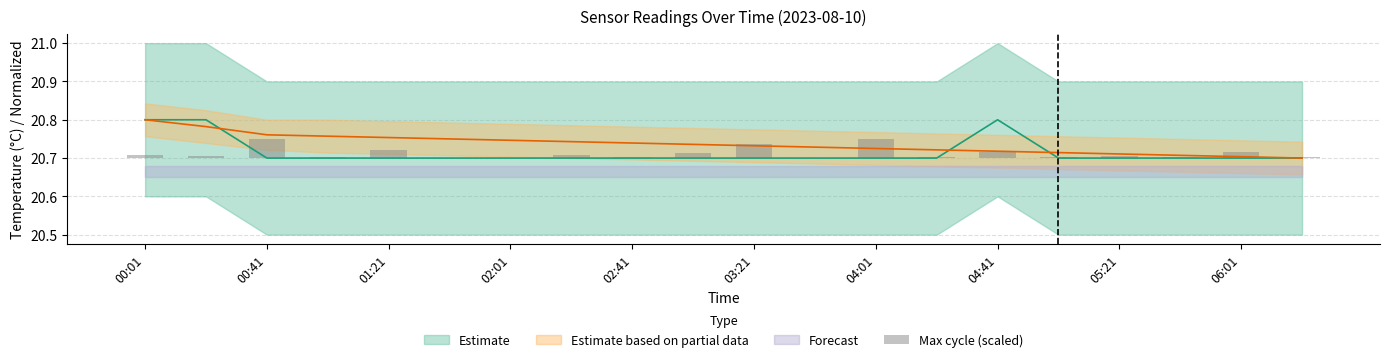

Between 00:01 and 04:41, which is larger?

00:01